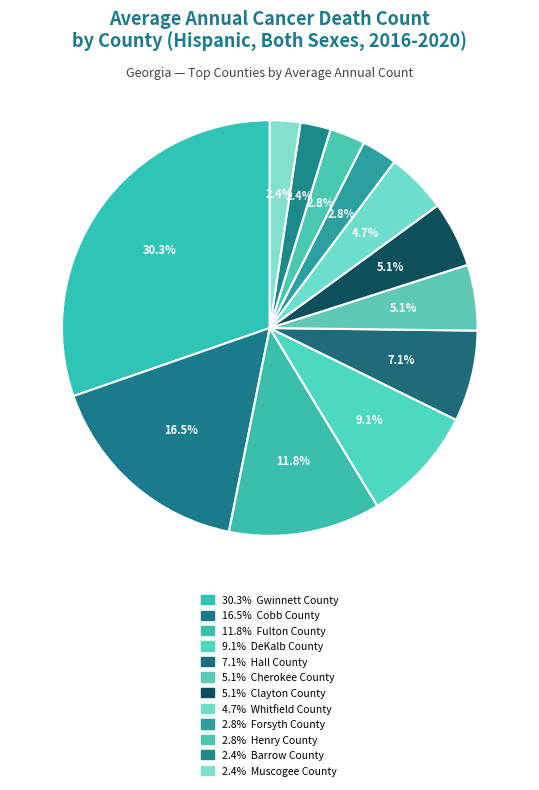

How many segments does this pie chart have?

12